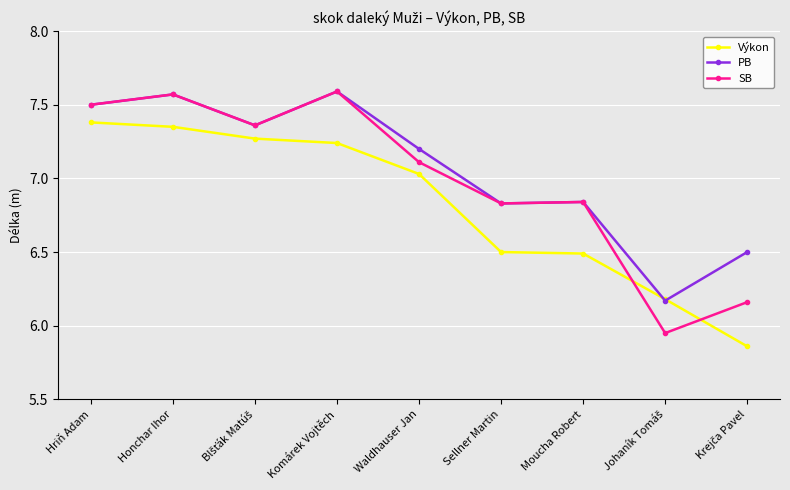

What are all the series names shown in the legend?

Výkon, PB, SB